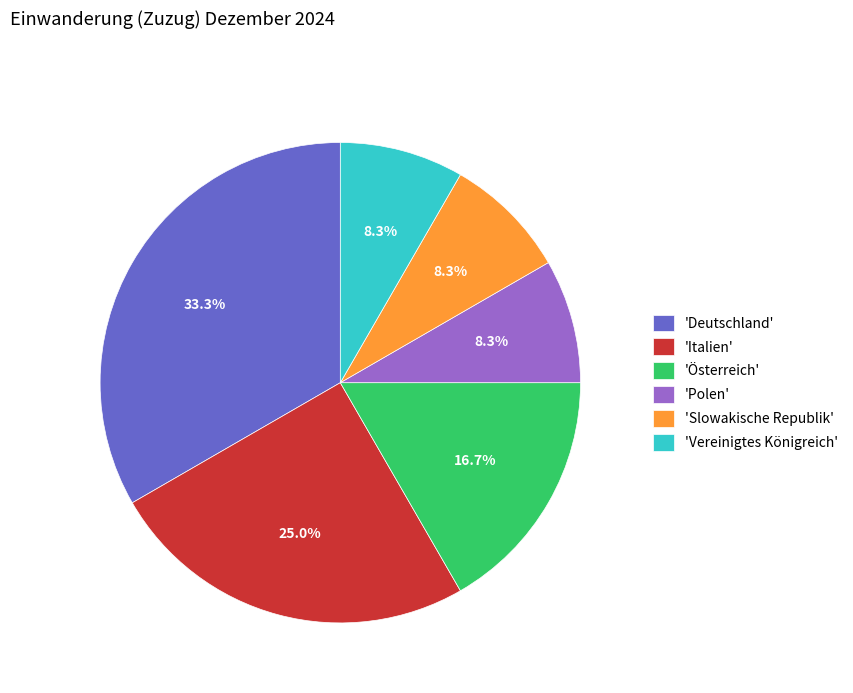

What percentage do 'Vereinigtes Königreich' and 'Italien' together represent?

33.3%